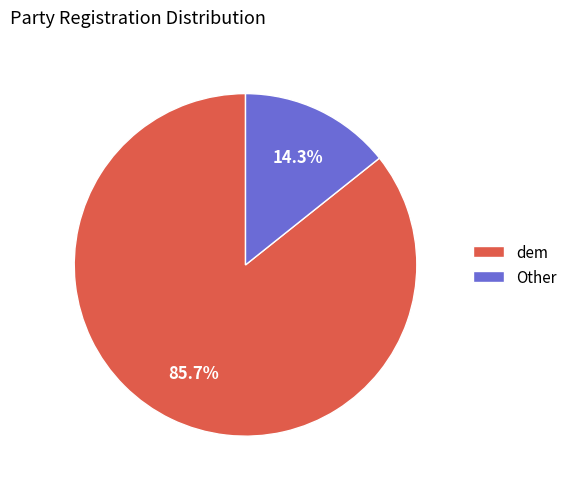

Which has a higher value, dem or Other?

dem